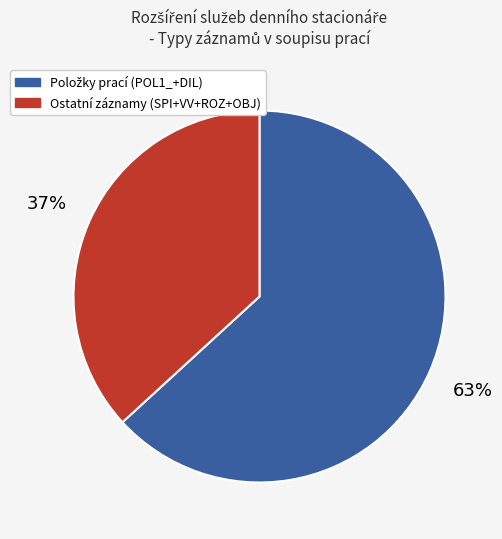

How many slices are in this pie chart?

2